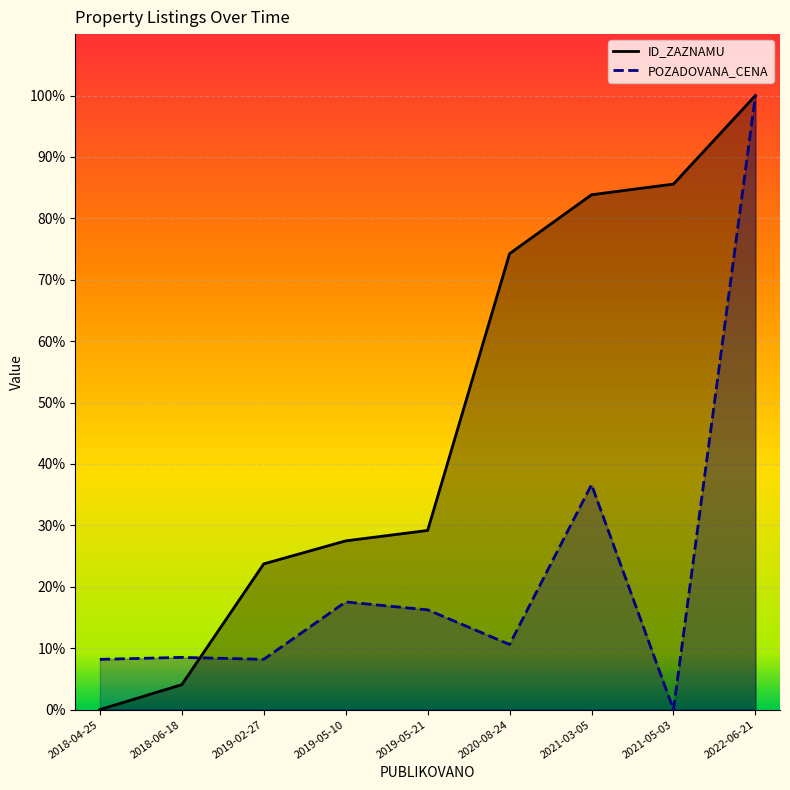

At which category is the sum across all series the highest?

2022-06-21